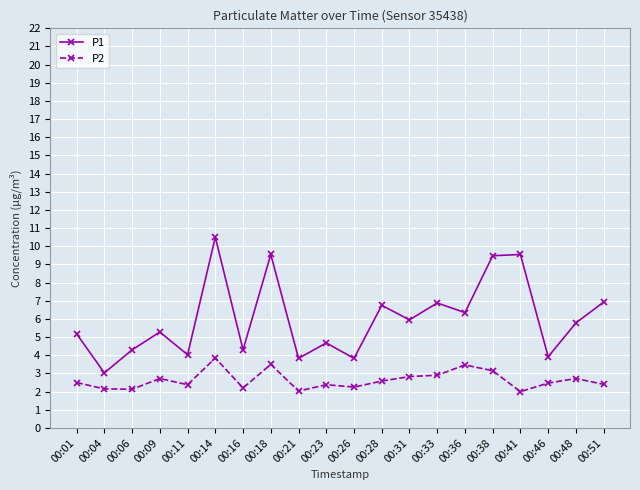

What is the value of the P1 point at the 19th from the left?

5.8